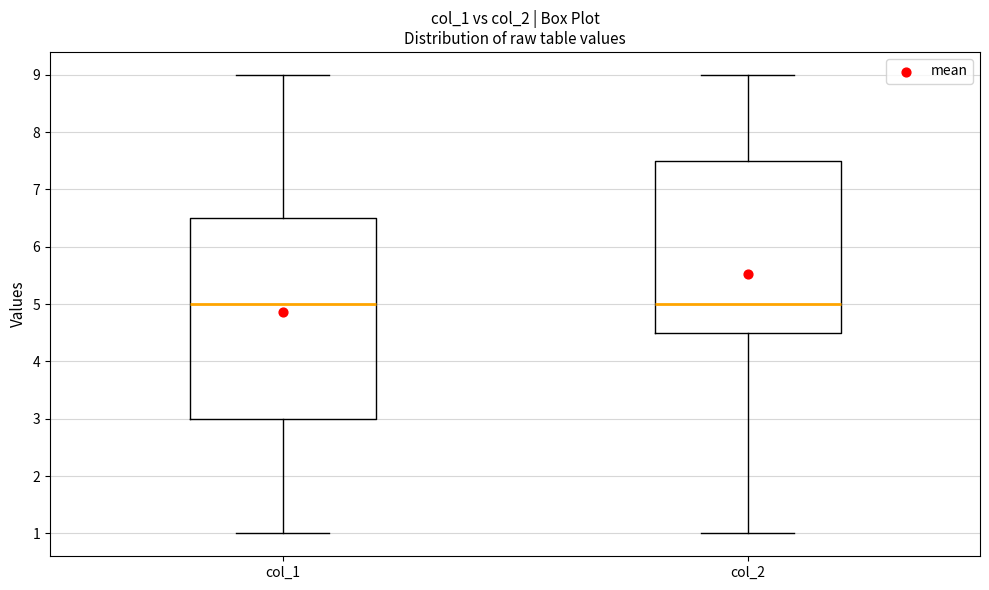

Where is the upper edge of the box for col_2 on the y-axis? The values are not printed on the chart, so give them approximately, as read against the axis.

7.5